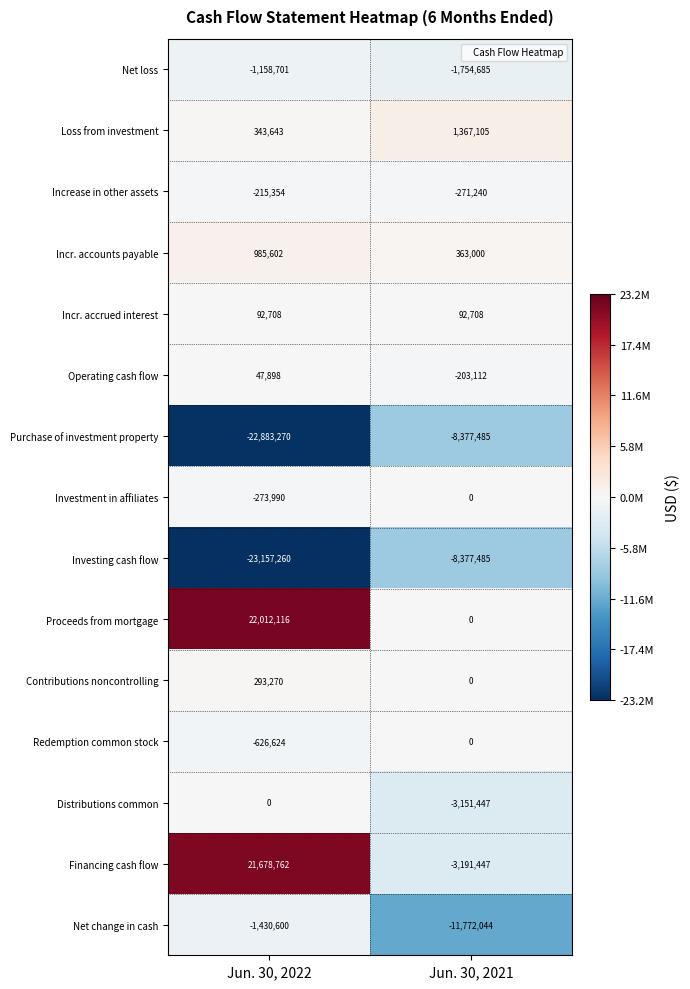

What is the difference between the maximum and minimum values in the Proceeds from mortgage series?

22012116